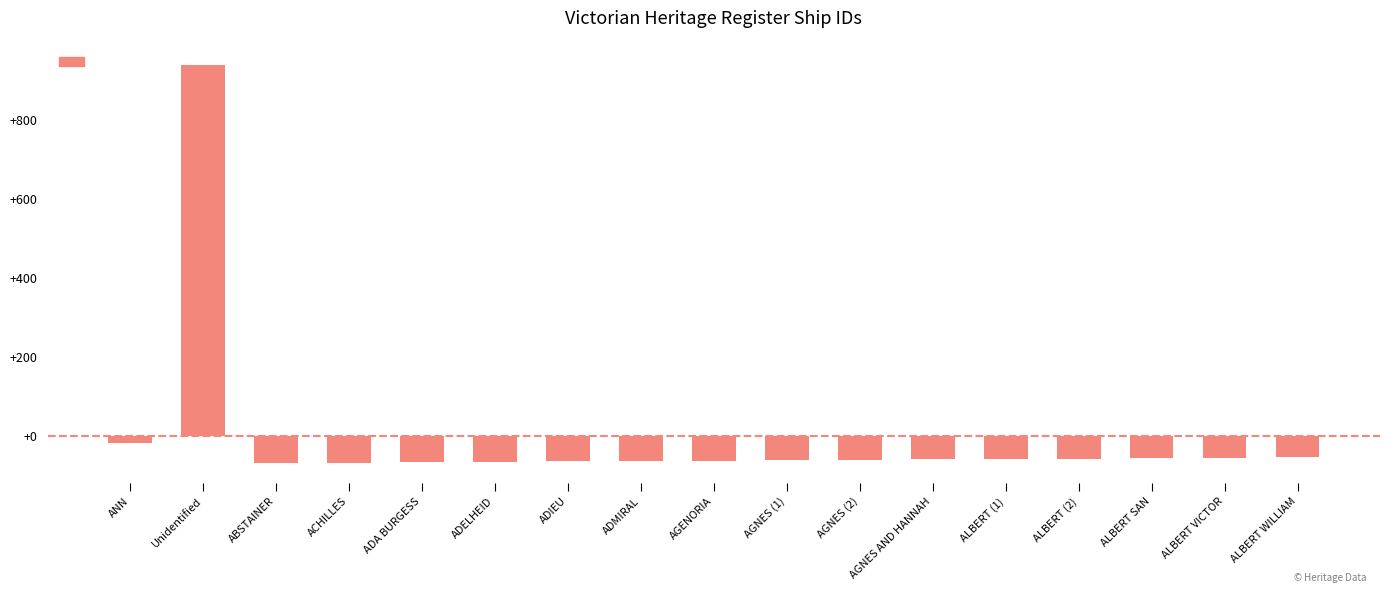

What is the smallest value displayed?

-68.4